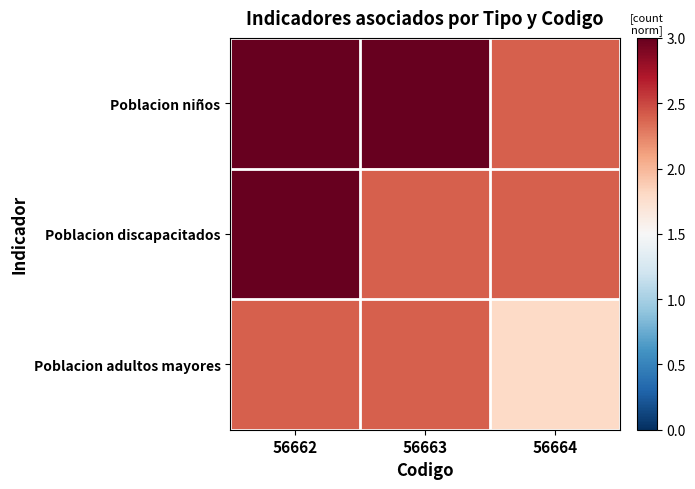

Which series has the largest total across all categories?

Poblacion niños